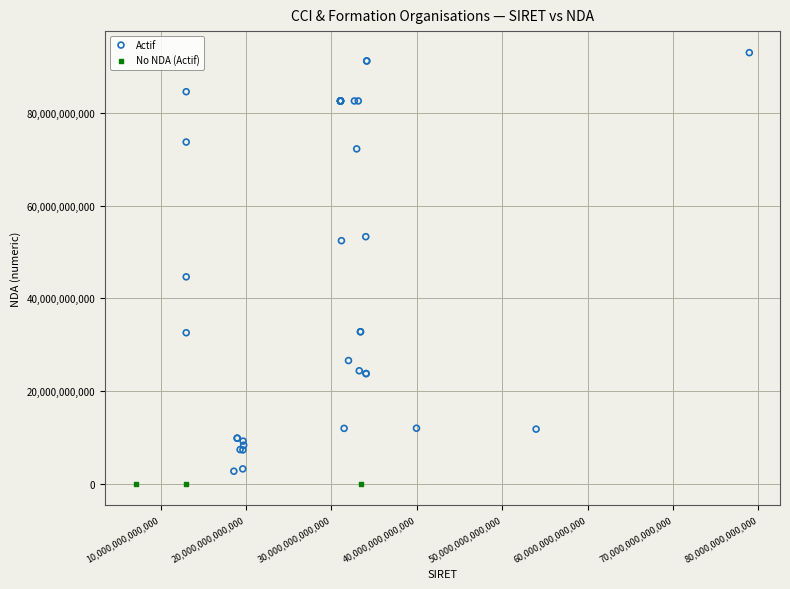

Which series contains the highest Y value?

Actif